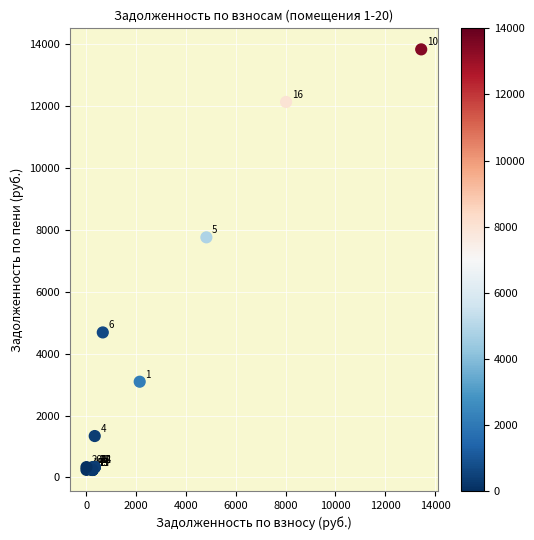

What Y value in the scatter plot is closest to 7031?

7753.6